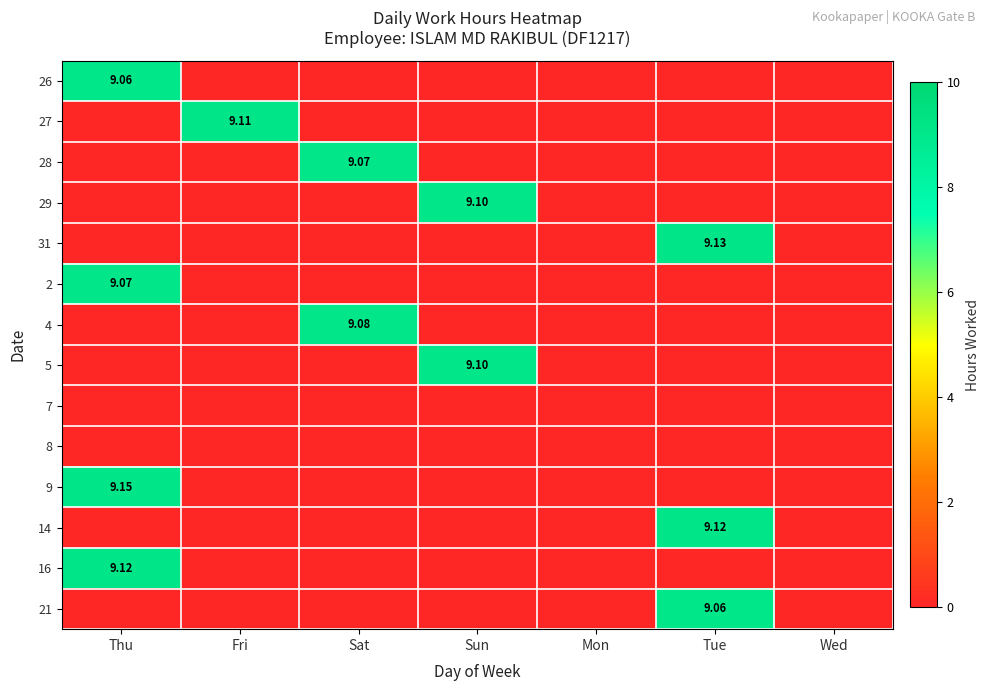

What is the sum of all 27 values?

9.1